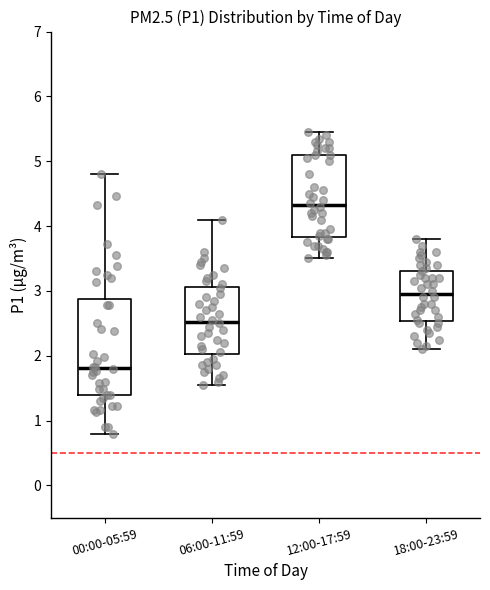

Which box has the highest median line?

12:00-17:59